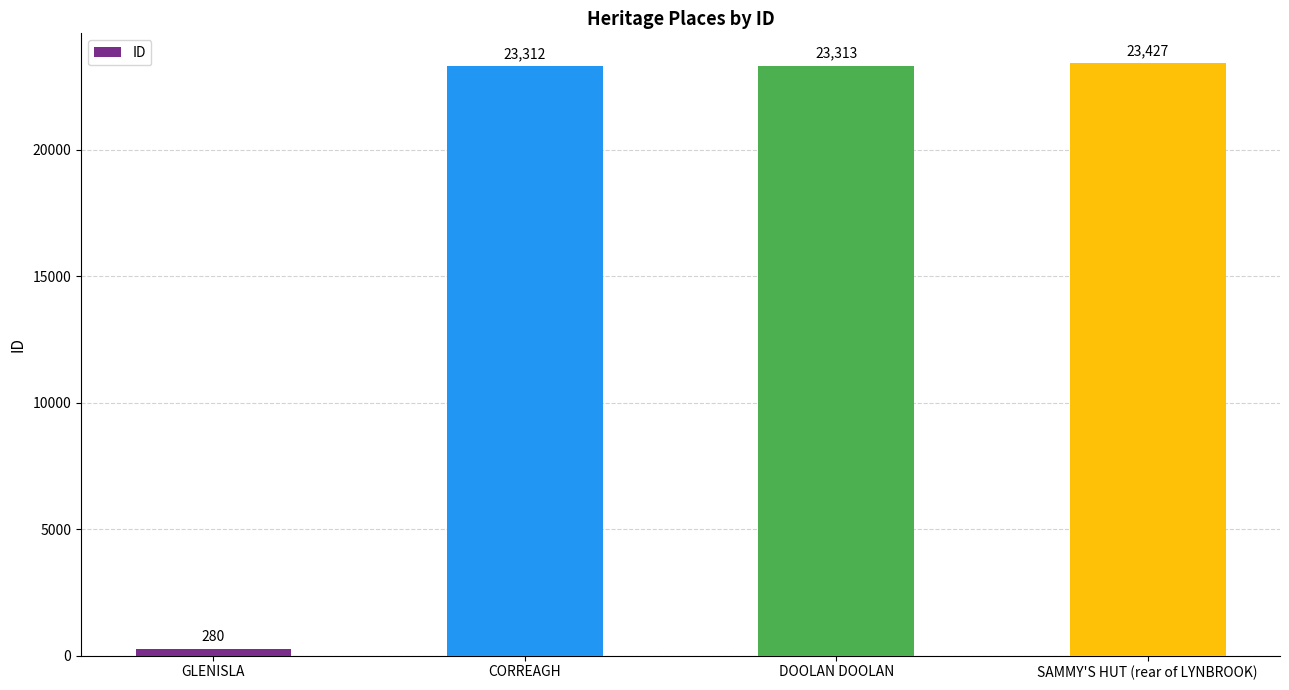

What is the sum of all values?

70332